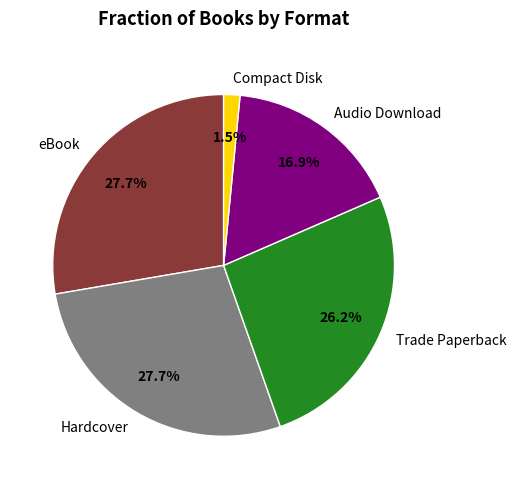

True or false: Audio Download accounts for 4% of the total.

False